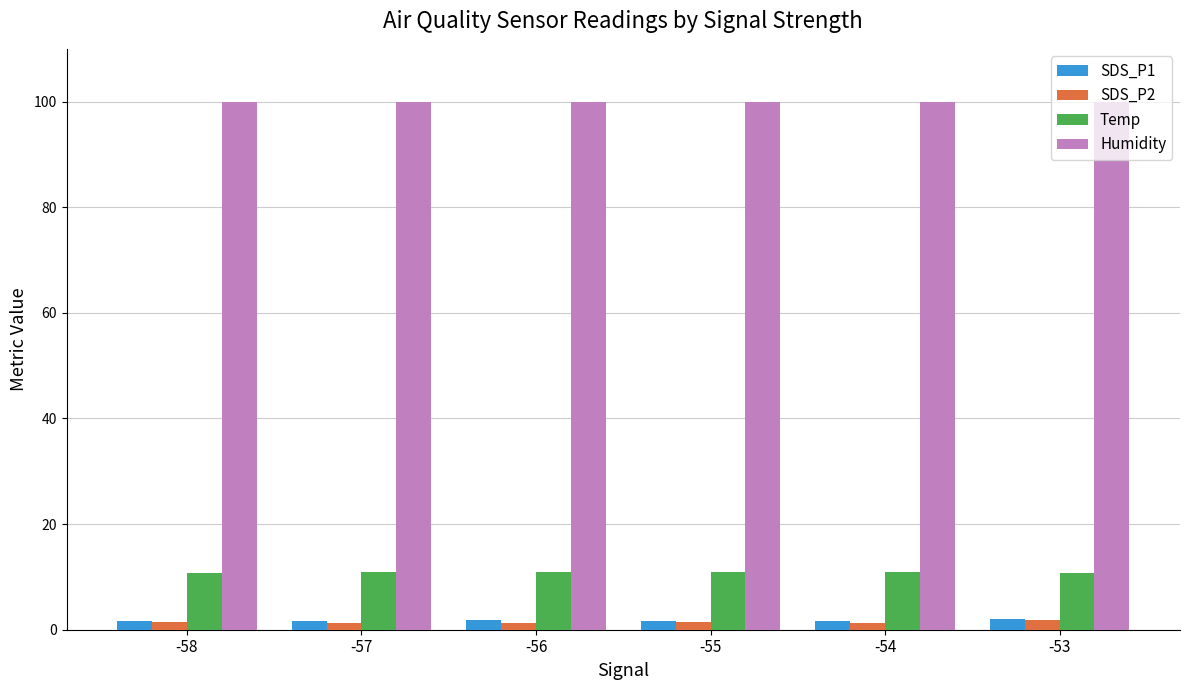

Is it true that Humidity equals 99.9 at -57?

True